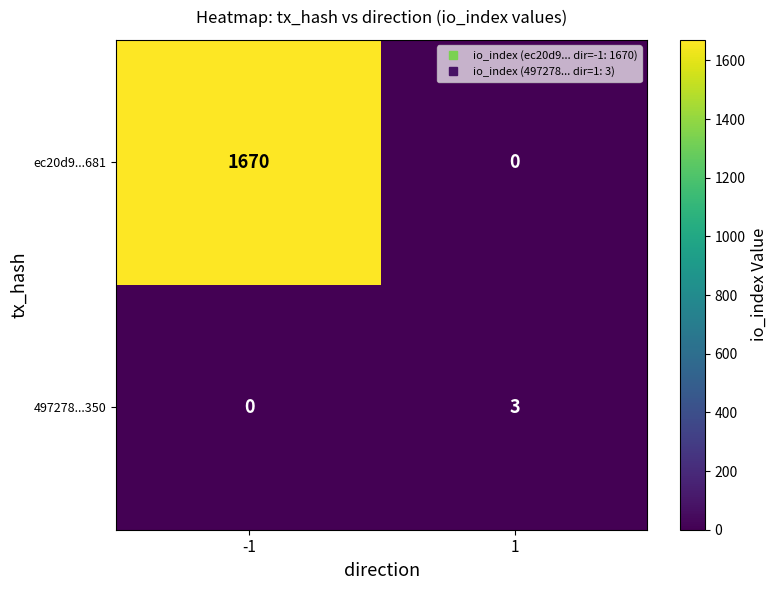

What is the difference between the 497278...350 values at -1 and 1?

3